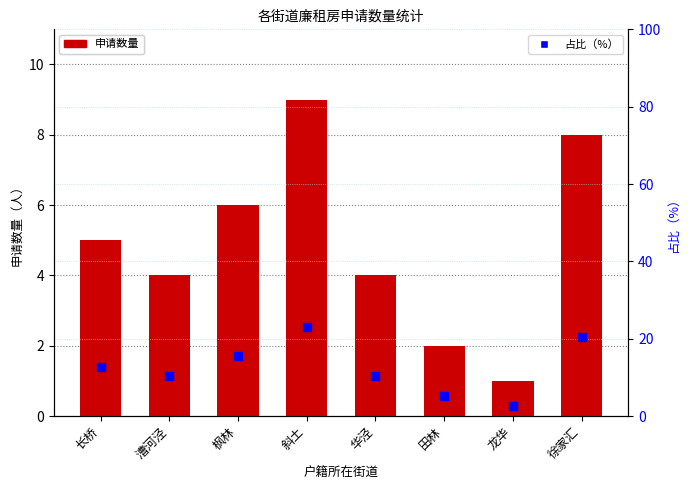

Which series contains the lowest Y value?

申请数量